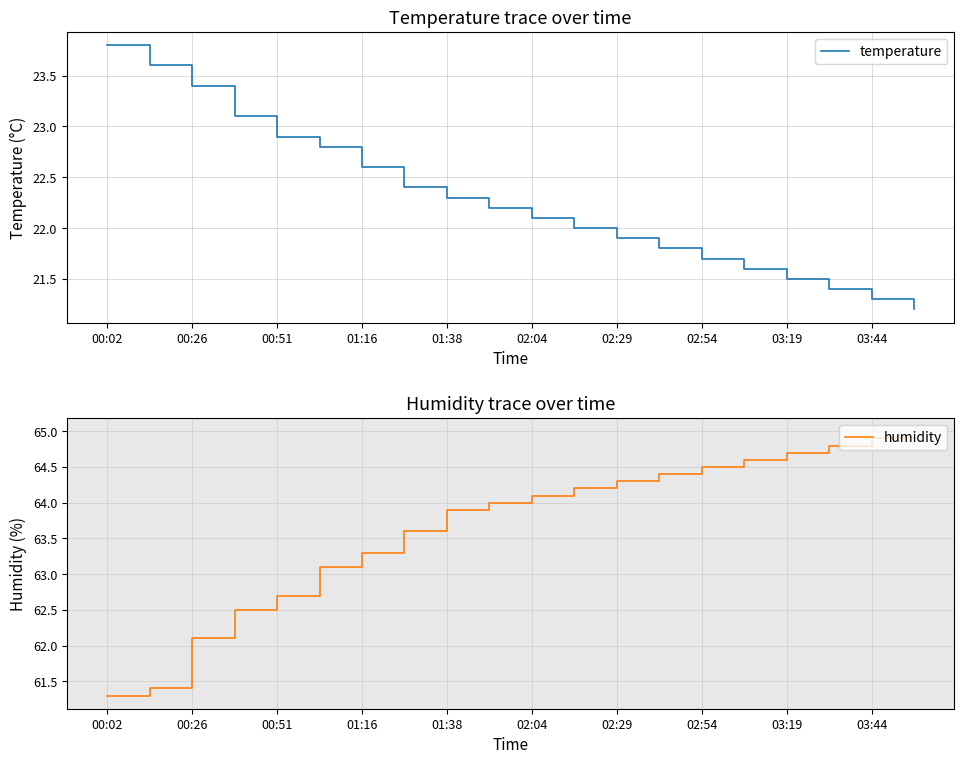

List the series in order of their overall mean, lowest first.

temperature, humidity